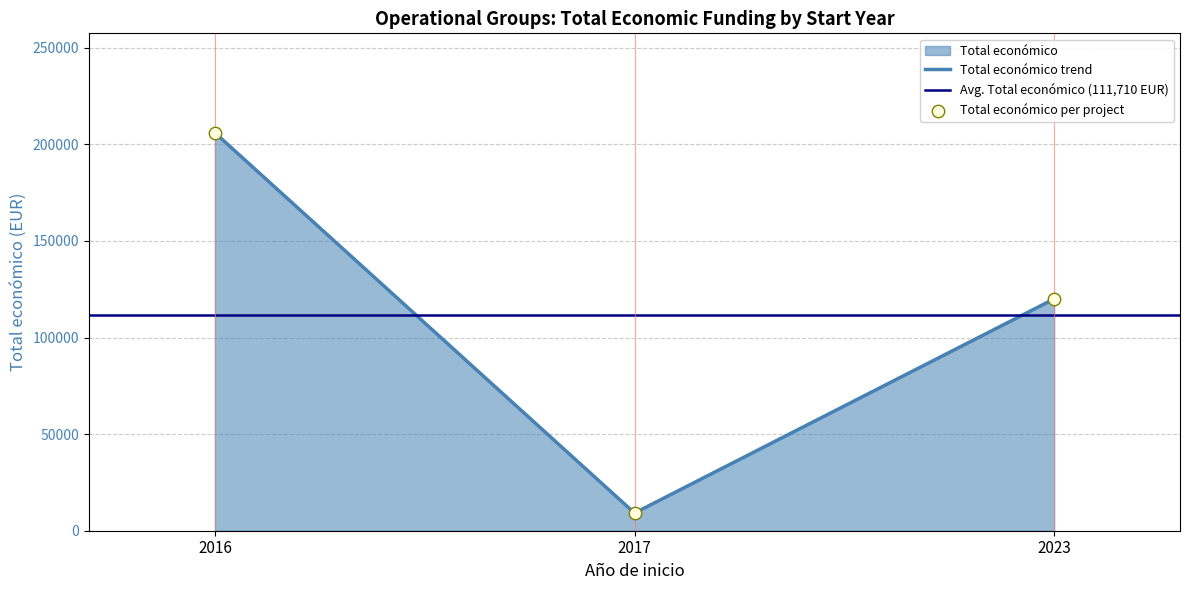

What is the change in value from 2023 to 2017?

-110852